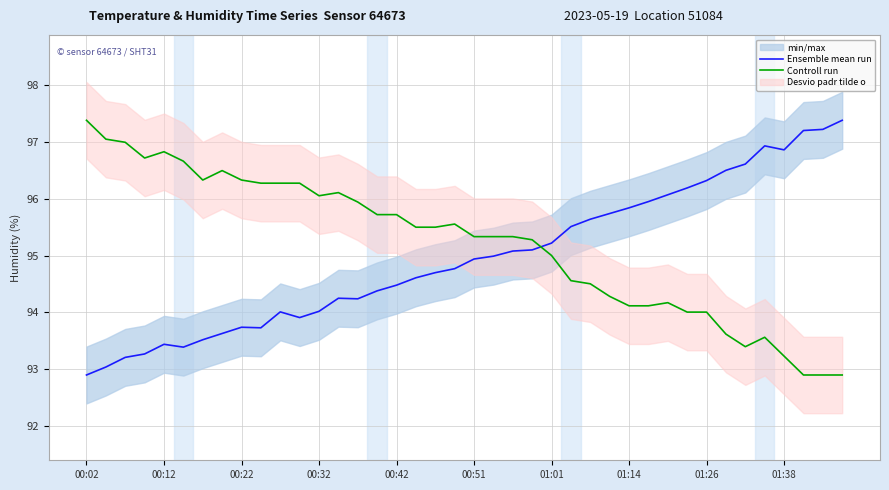

What is the maximum value for Ensemble mean run?

97.4